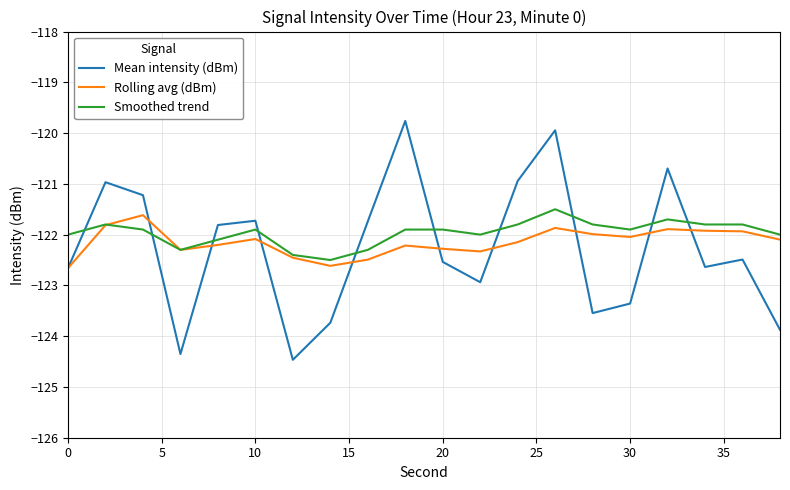

What is the greatest value displayed?

-119.8